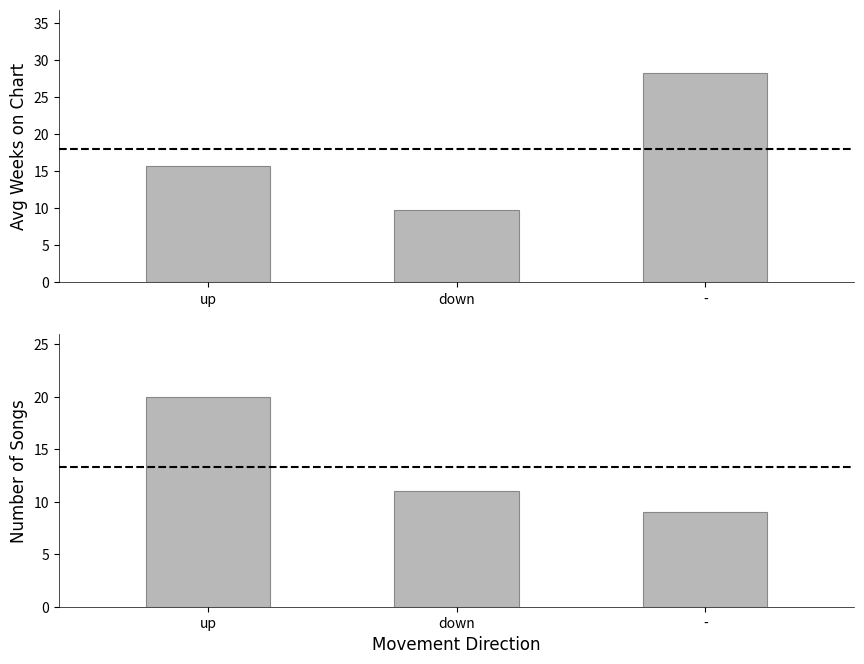

Which series has the largest range (max minus min)?

Avg Weeks on Chart